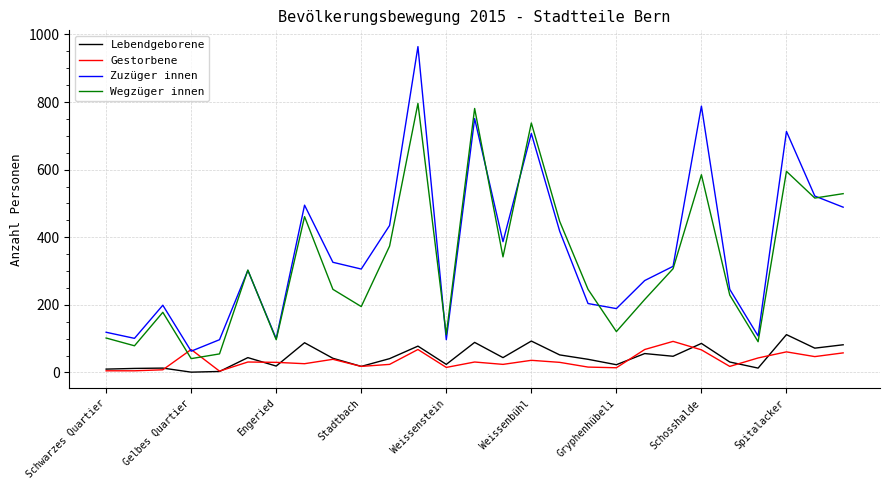

Which series has the widest spread of values?

Zuzüger innen